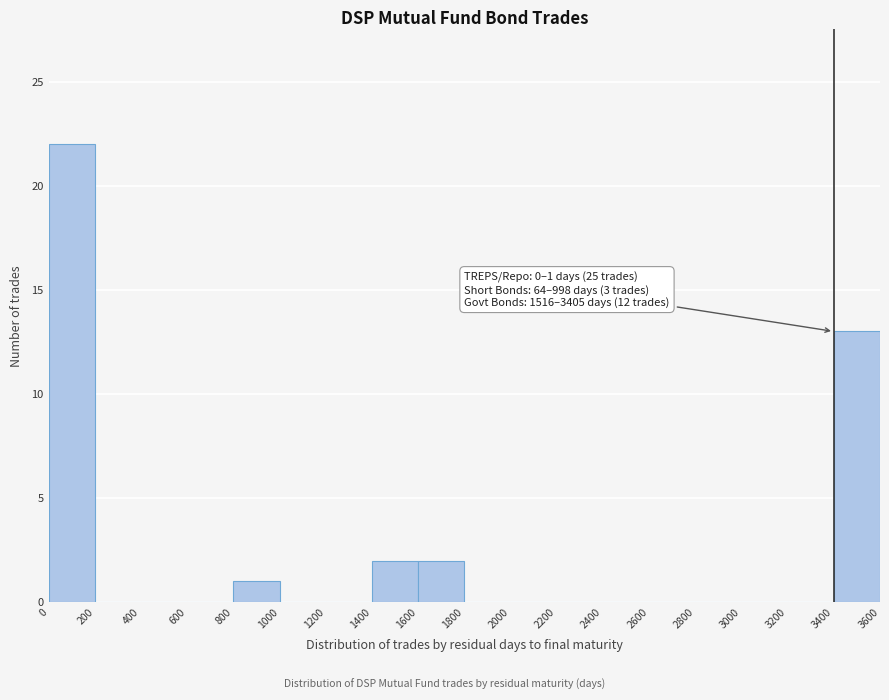

Over which range of the x-axis is the bar tallest?

0 to 200